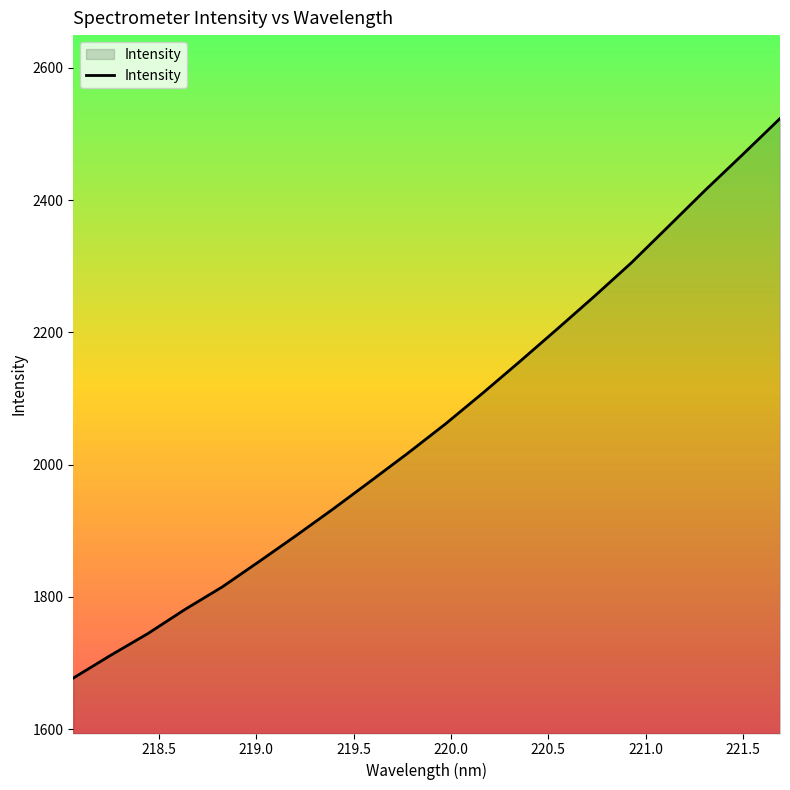

What is the minimum value shown in the chart?

1677.1